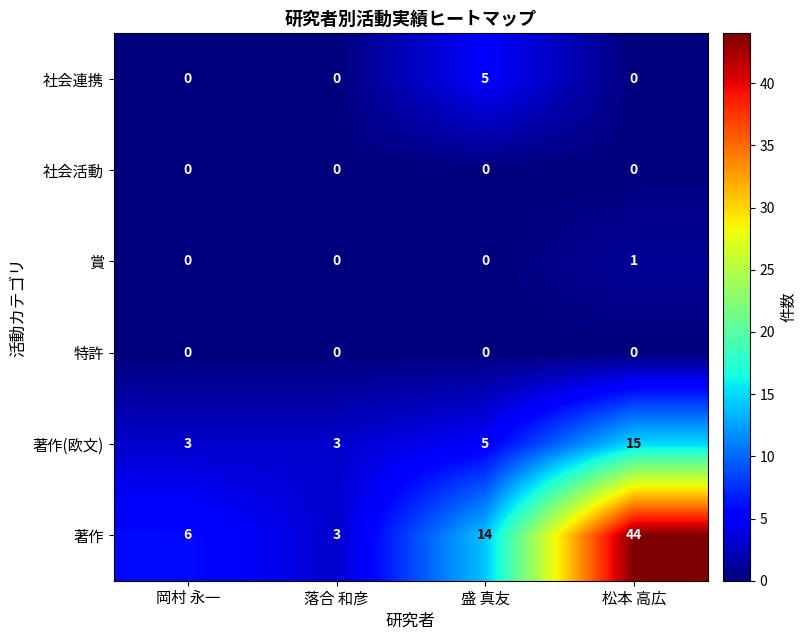

What is the greatest value displayed?

44